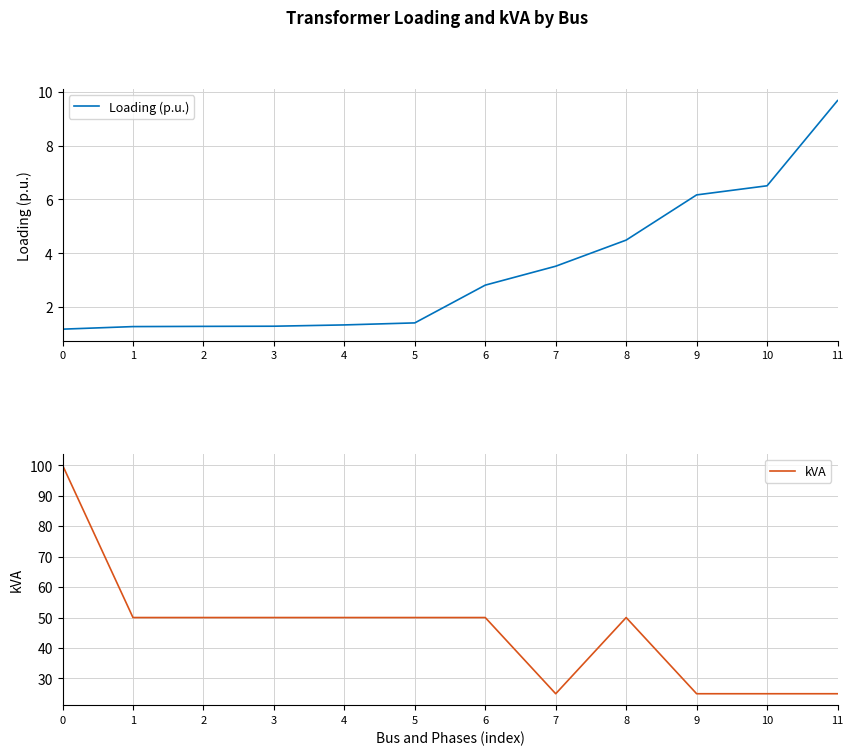

How many values in the kVA series are below 50?

4